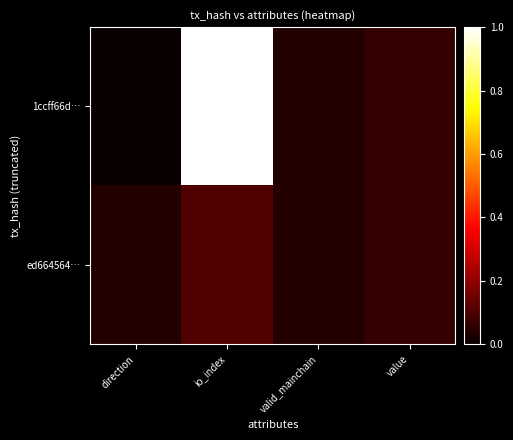

Between value and io_index, which is larger?

io_index